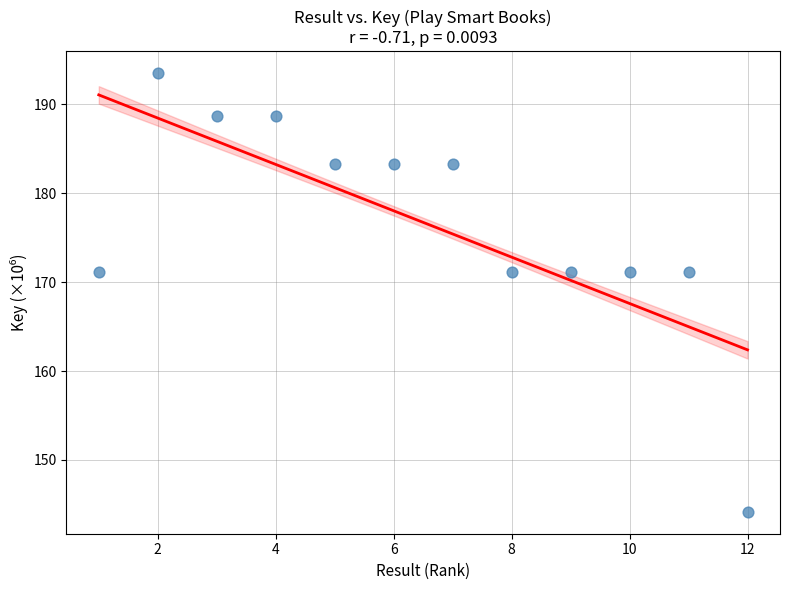

What is the average X value?

6.5